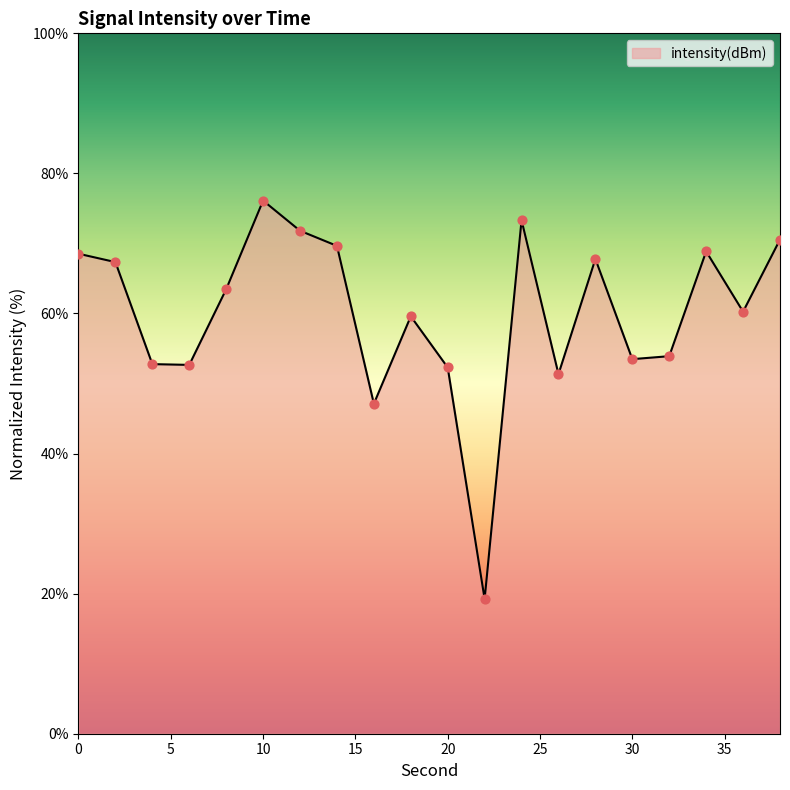

What is the greatest value displayed?

76.1